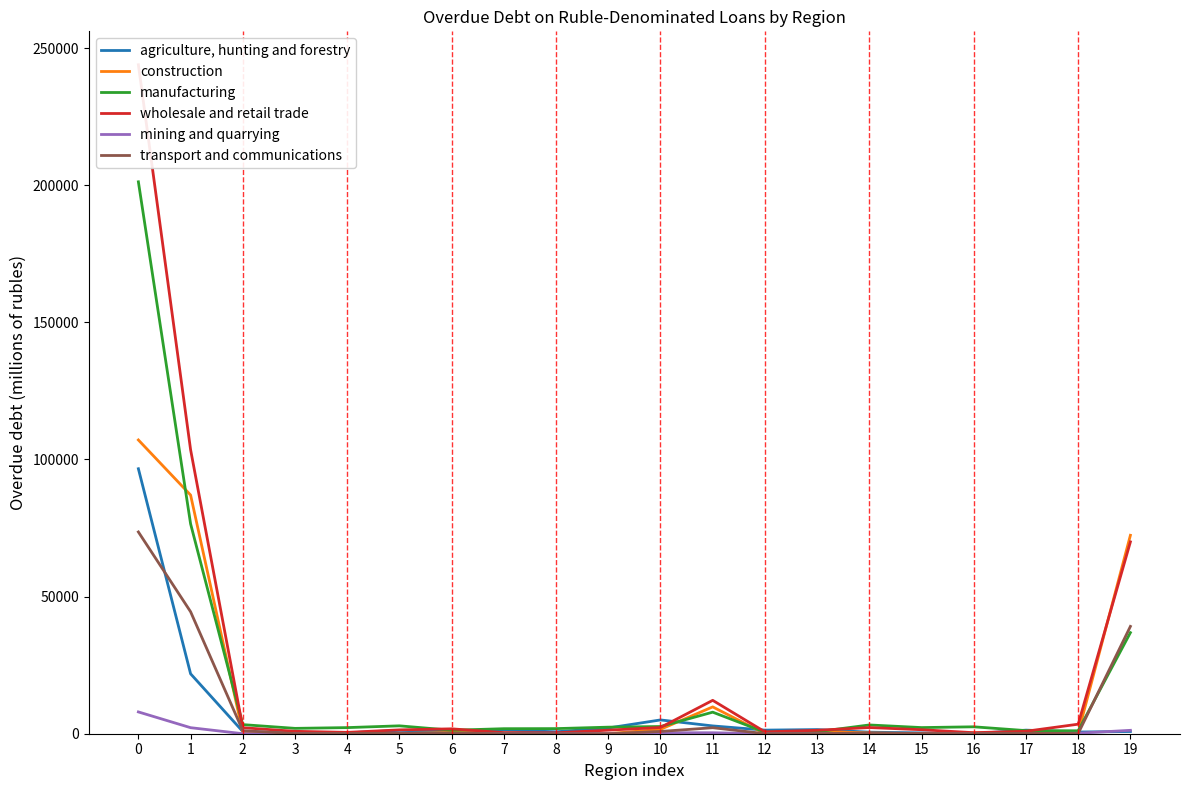

In construction, how many points are higher than both neighbors (excluding endpoints)?

4